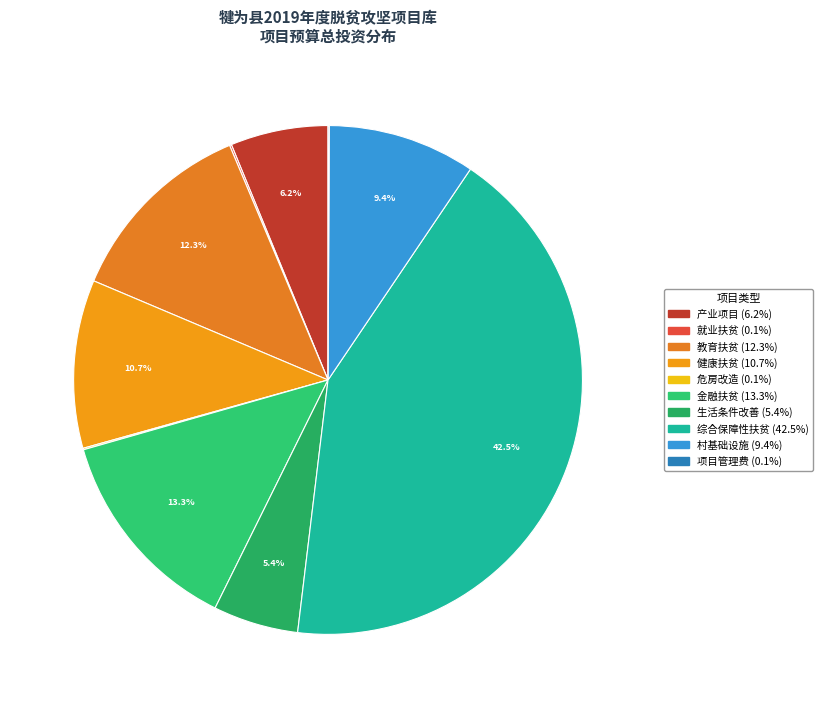

Is there any slice that represents more than half of the pie?

No